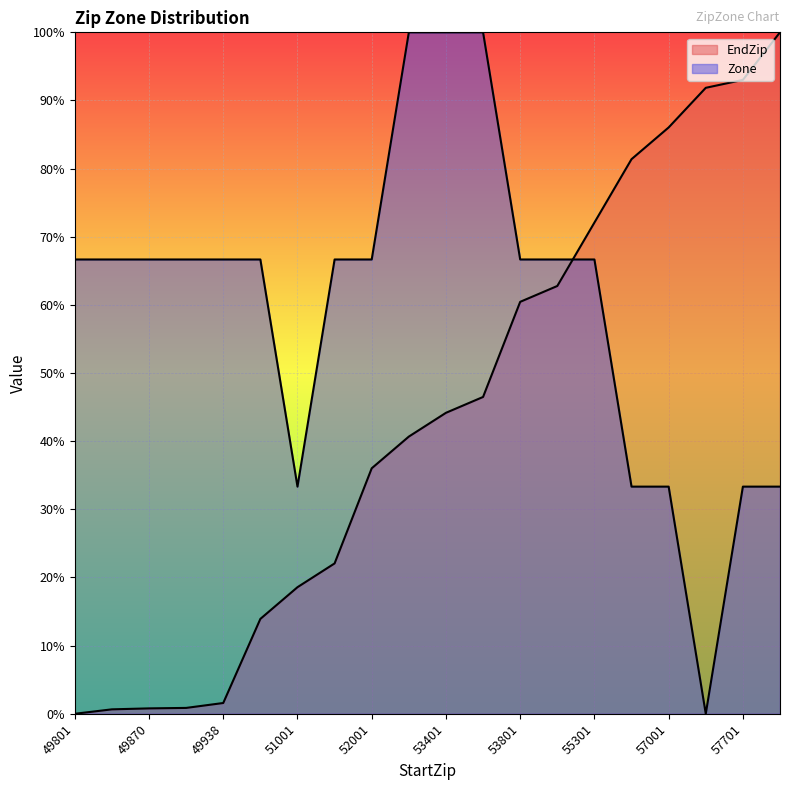

What is the highest value of the EndZip series?

100.0